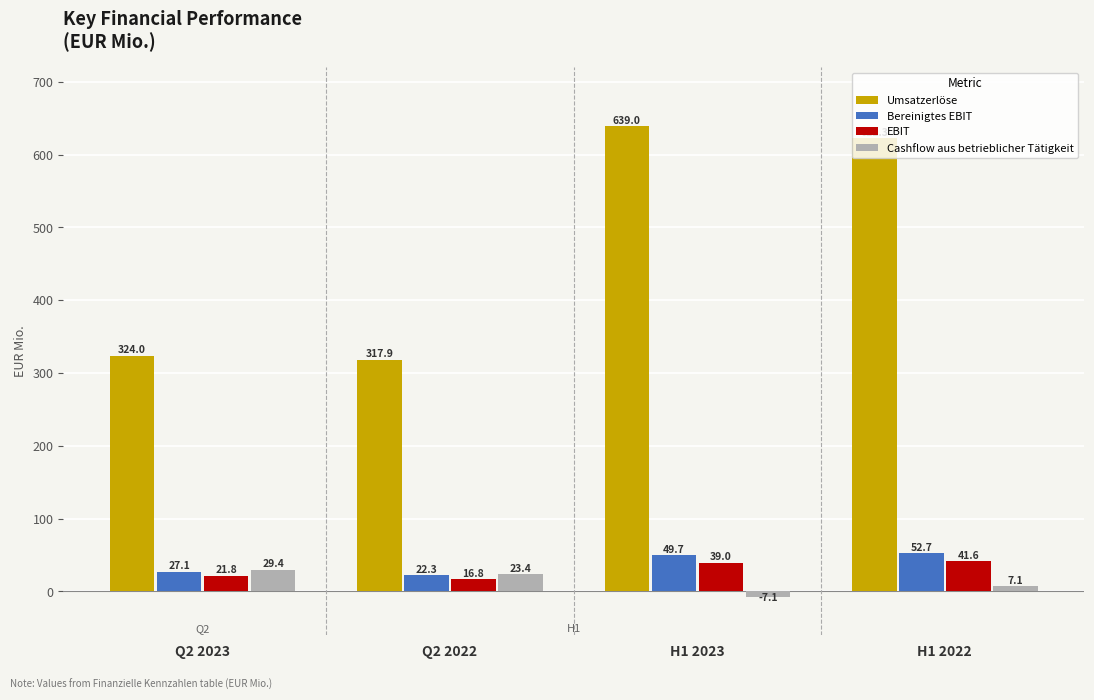

Reading left to right, what are all the values shown in this chart?

Umsatzerlöse: 324.0	317.9	639.0	622.3
Bereinigtes EBIT: 27.1	22.3	49.7	52.7
EBIT: 21.8	16.8	39.0	41.6
Cashflow aus betrieblicher Tätigkeit: 29.4	23.4	-7.1	7.1